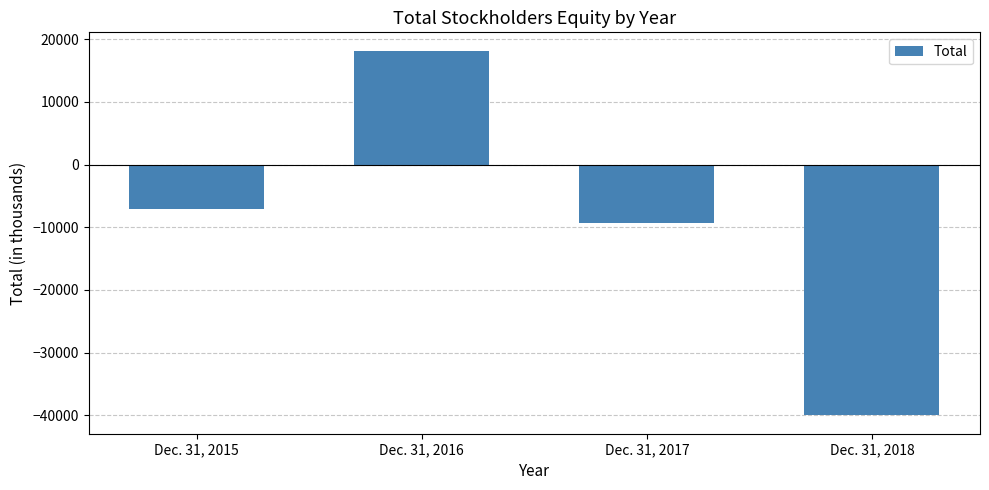

How many positive values are there?

1